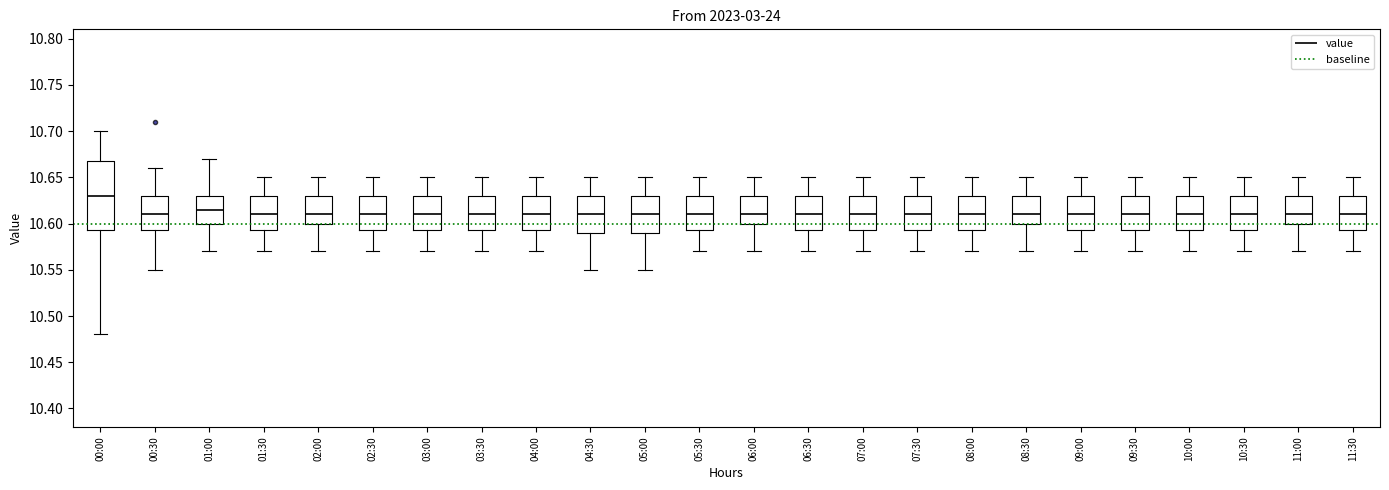

Reading left to right, transcribe this box plot: for each box, give where its median line is, the range the box spans, and where its two whiskers end, as read against the y-axis. The values are not printed on the chart, so give them approximately, as read against the axis.

00:00: median 10.630, box 10.595 to 10.670, whiskers 10.480 to 10.700
00:30: median 10.610, box 10.595 to 10.630, whiskers 10.550 to 10.660
01:00: median 10.615, box 10.600 to 10.630, whiskers 10.570 to 10.670
01:30: median 10.610, box 10.595 to 10.630, whiskers 10.570 to 10.650
02:00: median 10.610, box 10.600 to 10.630, whiskers 10.570 to 10.650
02:30: median 10.610, box 10.595 to 10.630, whiskers 10.570 to 10.650
03:00: median 10.610, box 10.595 to 10.630, whiskers 10.570 to 10.650
03:30: median 10.610, box 10.595 to 10.630, whiskers 10.570 to 10.650
04:00: median 10.610, box 10.595 to 10.630, whiskers 10.570 to 10.650
04:30: median 10.610, box 10.590 to 10.630, whiskers 10.550 to 10.650
05:00: median 10.610, box 10.590 to 10.630, whiskers 10.550 to 10.650
05:30: median 10.610, box 10.595 to 10.630, whiskers 10.570 to 10.650
06:00: median 10.610, box 10.600 to 10.630, whiskers 10.570 to 10.650
06:30: median 10.610, box 10.595 to 10.630, whiskers 10.570 to 10.650
07:00: median 10.610, box 10.595 to 10.630, whiskers 10.570 to 10.650
07:30: median 10.610, box 10.595 to 10.630, whiskers 10.570 to 10.650
08:00: median 10.610, box 10.595 to 10.630, whiskers 10.570 to 10.650
08:30: median 10.610, box 10.600 to 10.630, whiskers 10.570 to 10.650
09:00: median 10.610, box 10.595 to 10.630, whiskers 10.570 to 10.650
09:30: median 10.610, box 10.595 to 10.630, whiskers 10.570 to 10.650
10:00: median 10.610, box 10.595 to 10.630, whiskers 10.570 to 10.650
10:30: median 10.610, box 10.595 to 10.630, whiskers 10.570 to 10.650
11:00: median 10.610, box 10.600 to 10.630, whiskers 10.570 to 10.650
11:30: median 10.610, box 10.595 to 10.630, whiskers 10.570 to 10.650